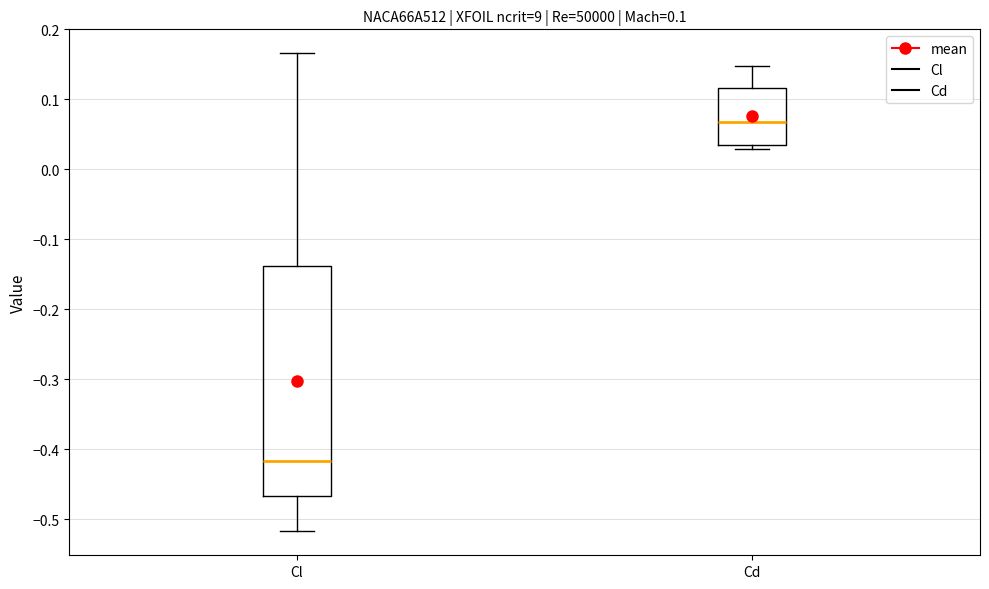

Which box has the lowest median line?

Cl